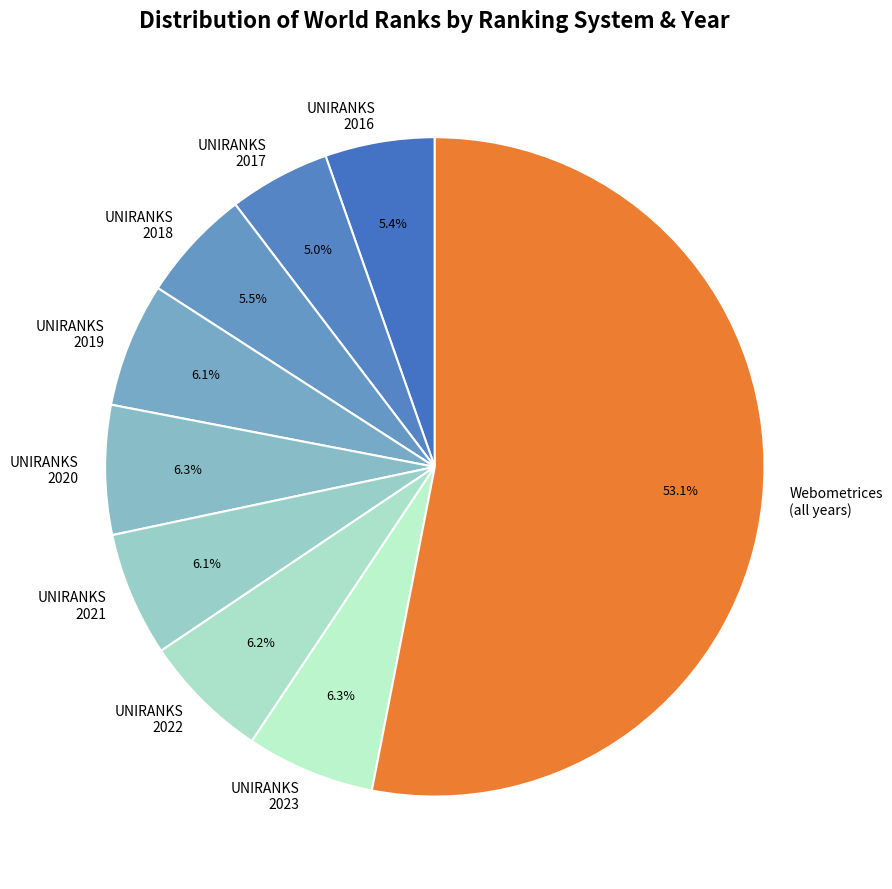

Between UNIRANKS 2018 and UNIRANKS 2017, which is larger?

UNIRANKS 2018